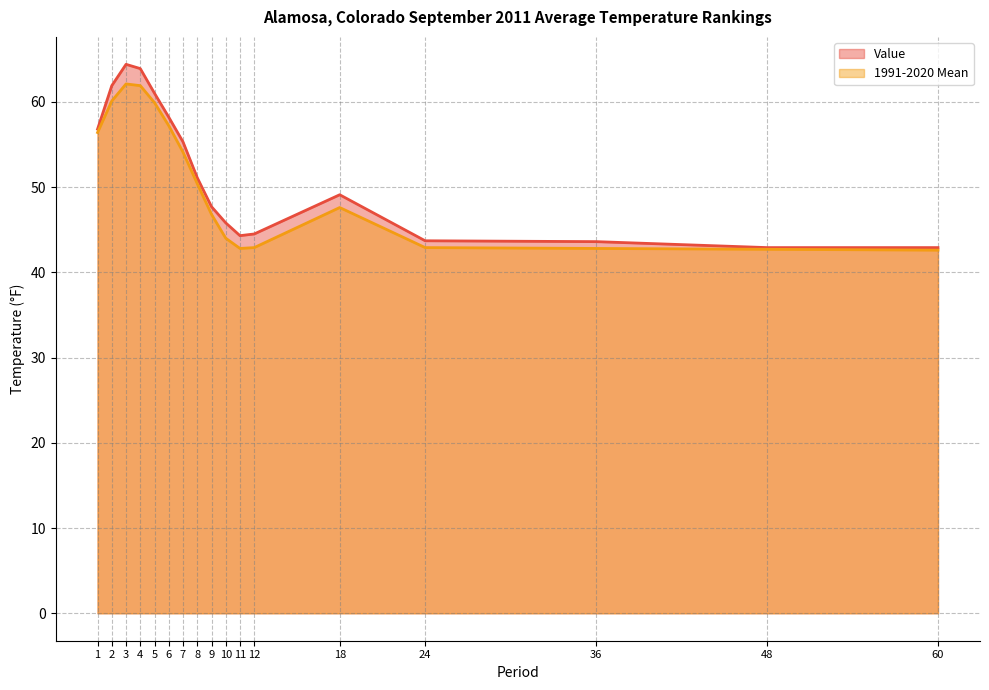

What is the difference between the second highest and second lowest values in the 1991-2020 Mean series?

19.2